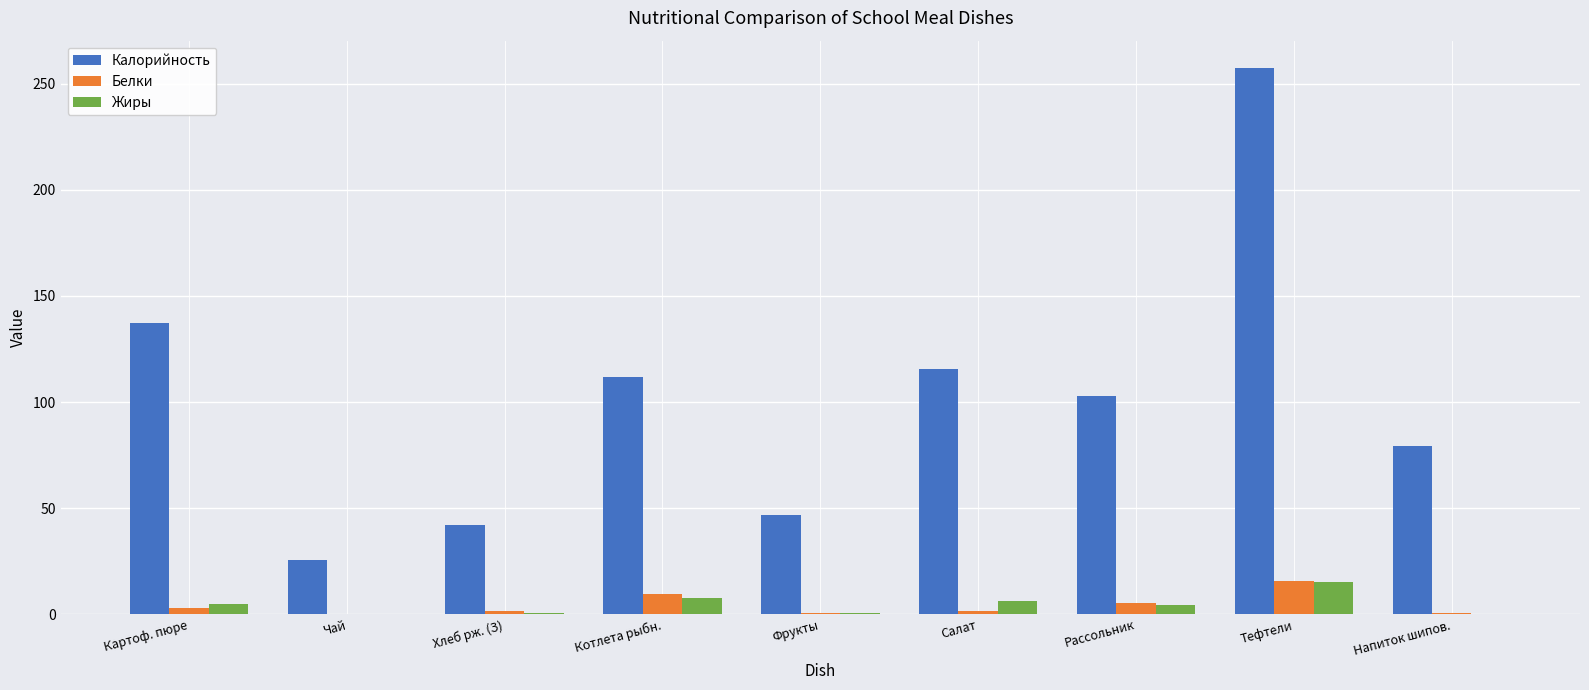

Which category has the highest value in the Белки series?

Тефтели